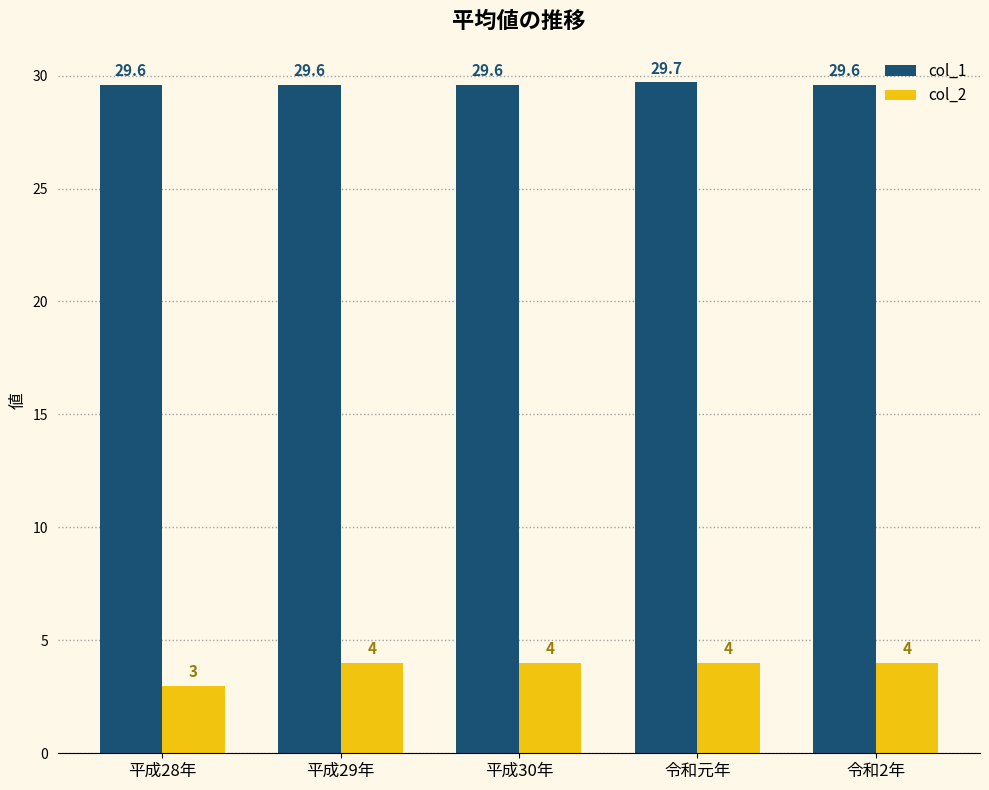

What is the label of the 5th bar from the right?

平成28年